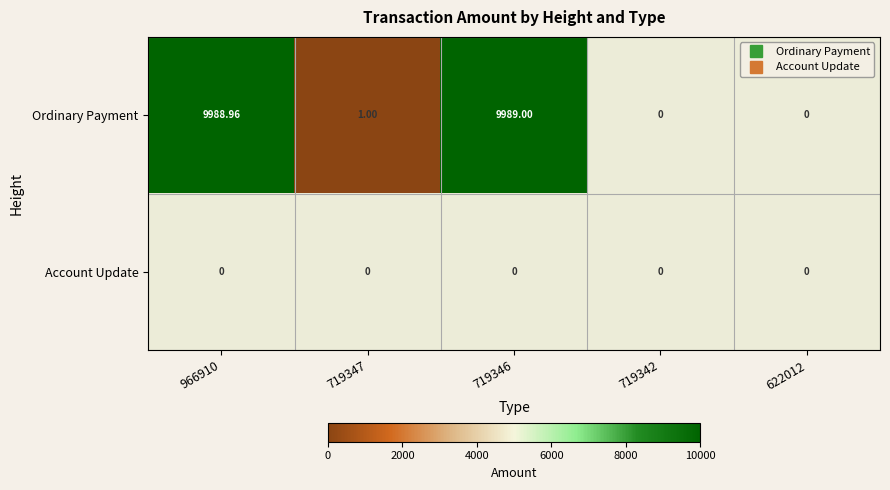

Which has a higher value, 719342 or 719347?

719347